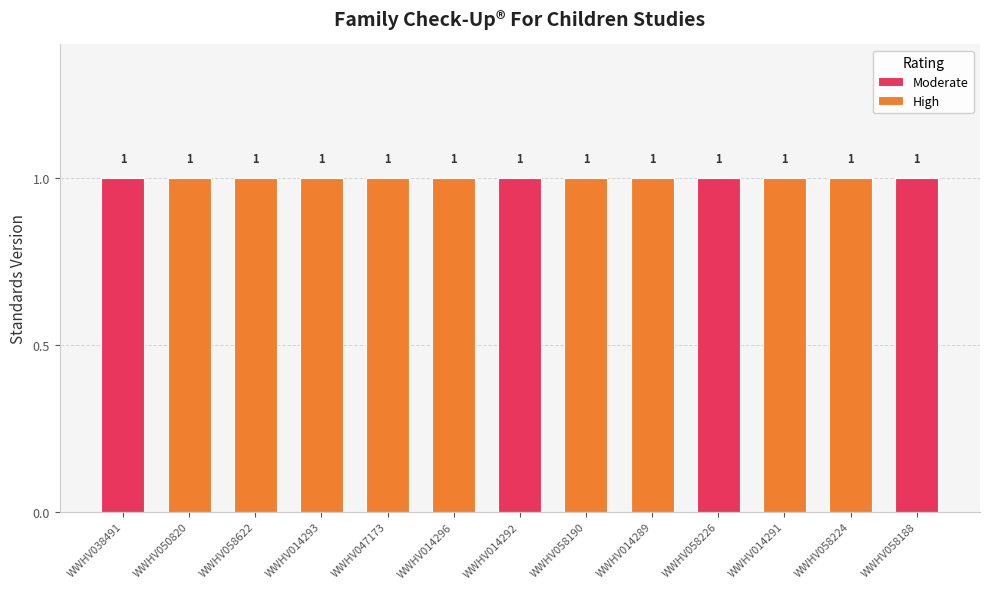

Reading right to left, extract all data points from this chart.

High: WWHV058188=0	WWHV058224=1	WWHV014291=1	WWHV058226=0	WWHV014289=1	WWHV058190=1	WWHV014292=0	WWHV014296=1	WWHV047173=1	WWHV014293=1	WWHV058622=1	WWHV050820=1	WWHV038491=0
Moderate: WWHV058188=1	WWHV058224=0	WWHV014291=0	WWHV058226=1	WWHV014289=0	WWHV058190=0	WWHV014292=1	WWHV014296=0	WWHV047173=0	WWHV014293=0	WWHV058622=0	WWHV050820=0	WWHV038491=1